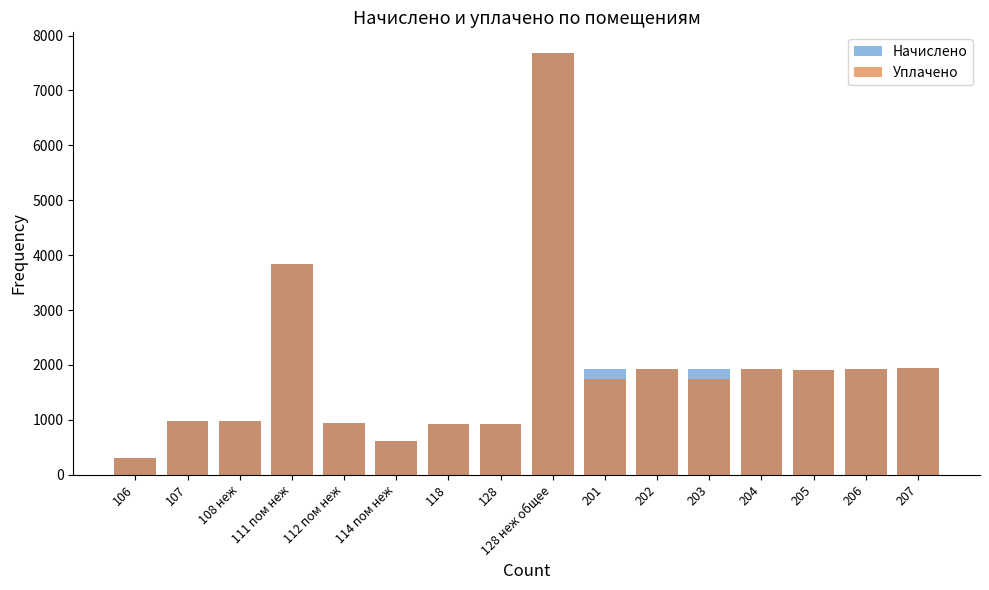

At which label does Уплачено first exceed 1748?

111 пом неж